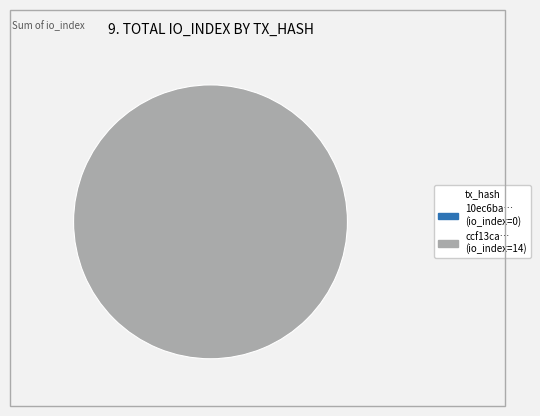

How many segments does this pie chart have?

2